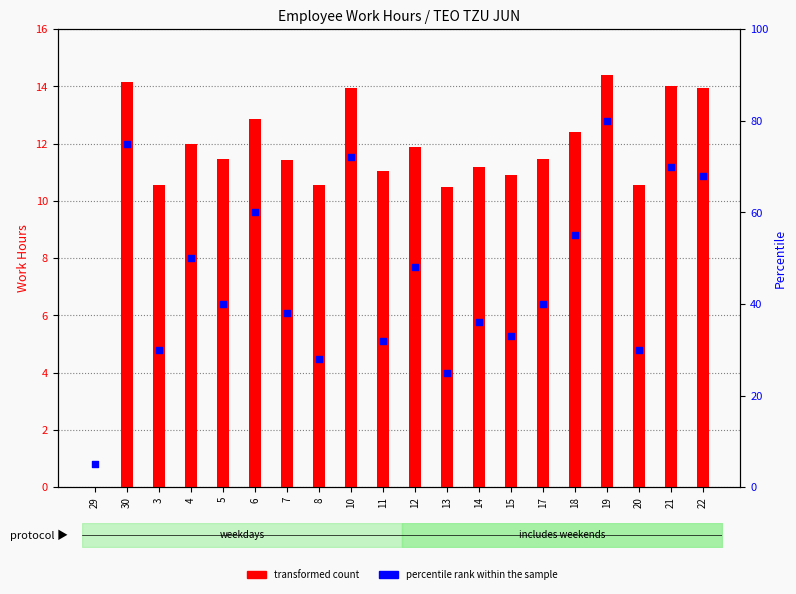

Which series reaches the minimum Y coordinate?

transformed count